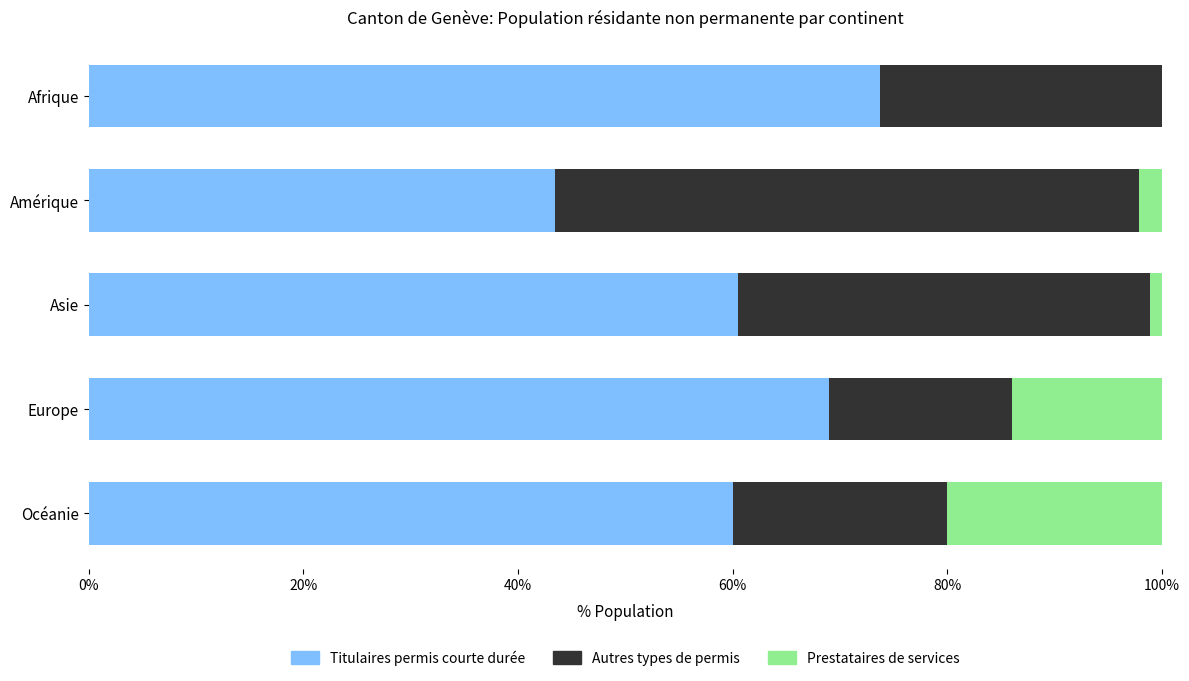

What is the maximum value for Titulaires permis courte durée?

73.7